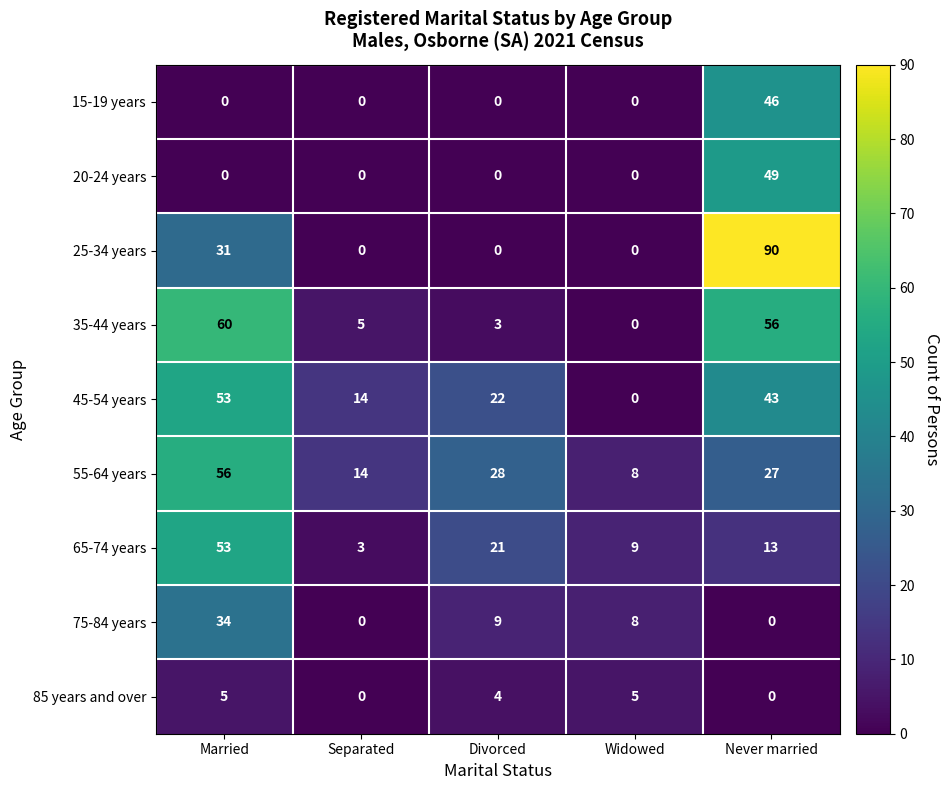

How many positive values does the 35-44 years series have?

4